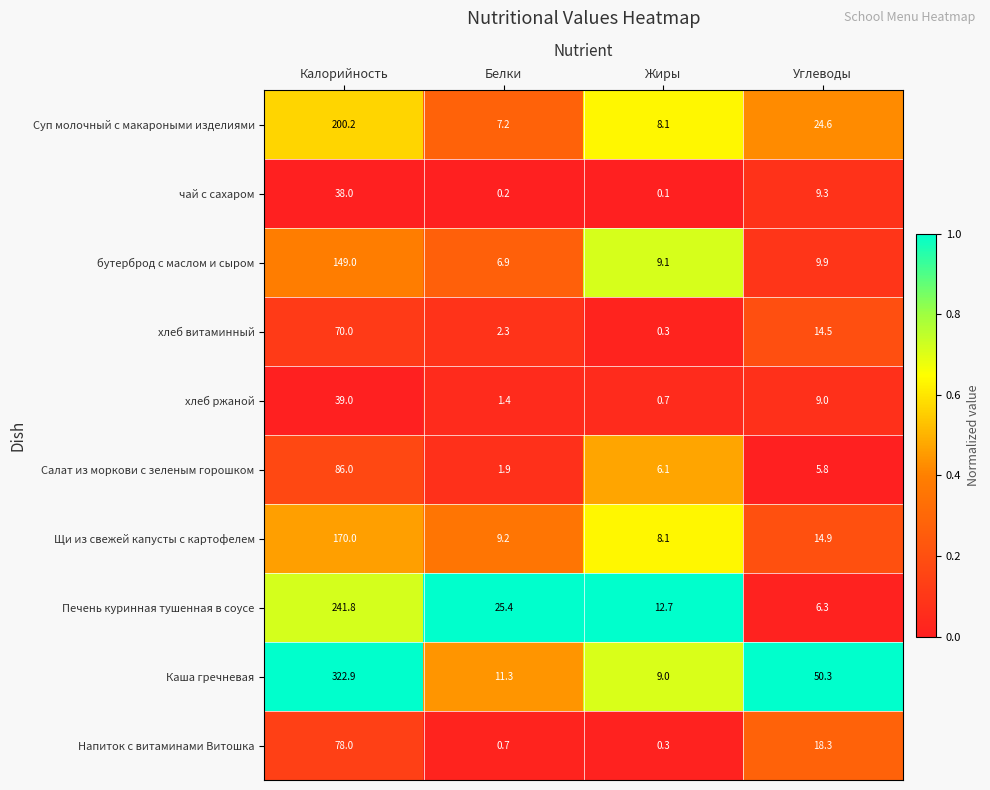

What is the average value of the чай с сахаром series?

11.9